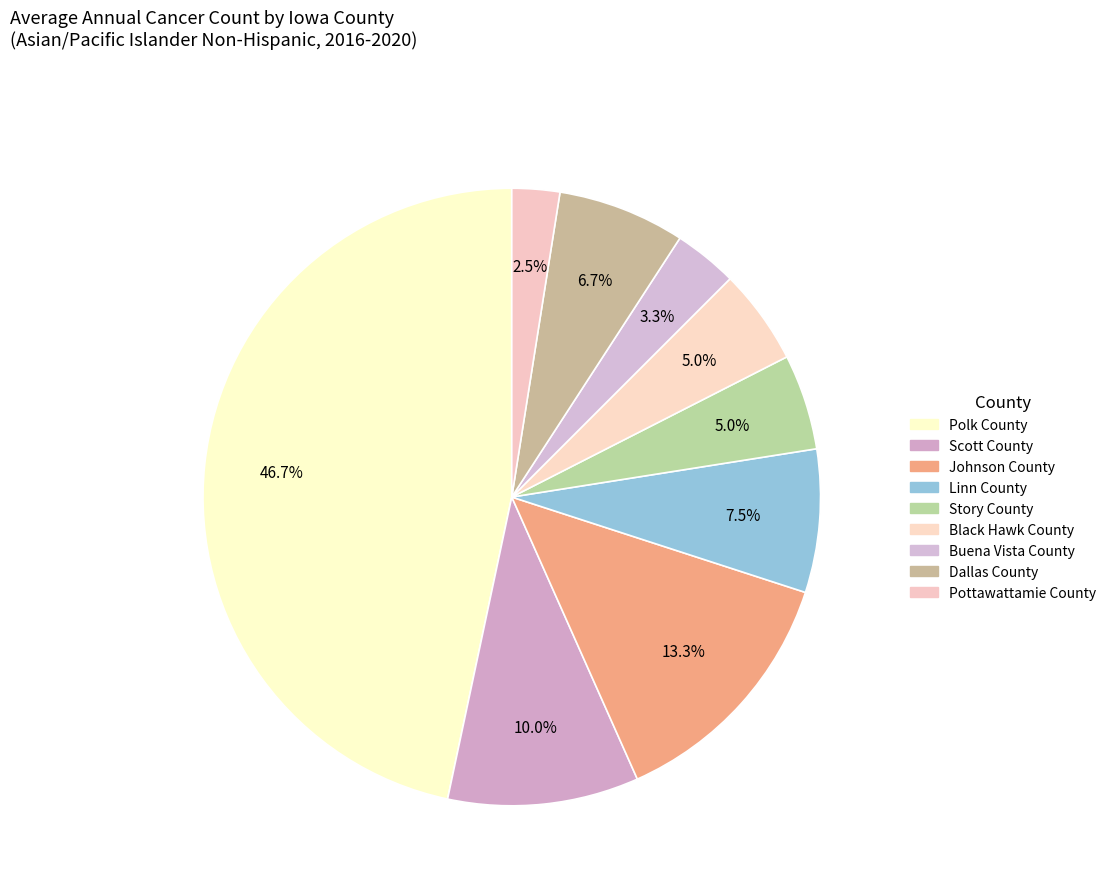

Count the number of slices in the pie.

9